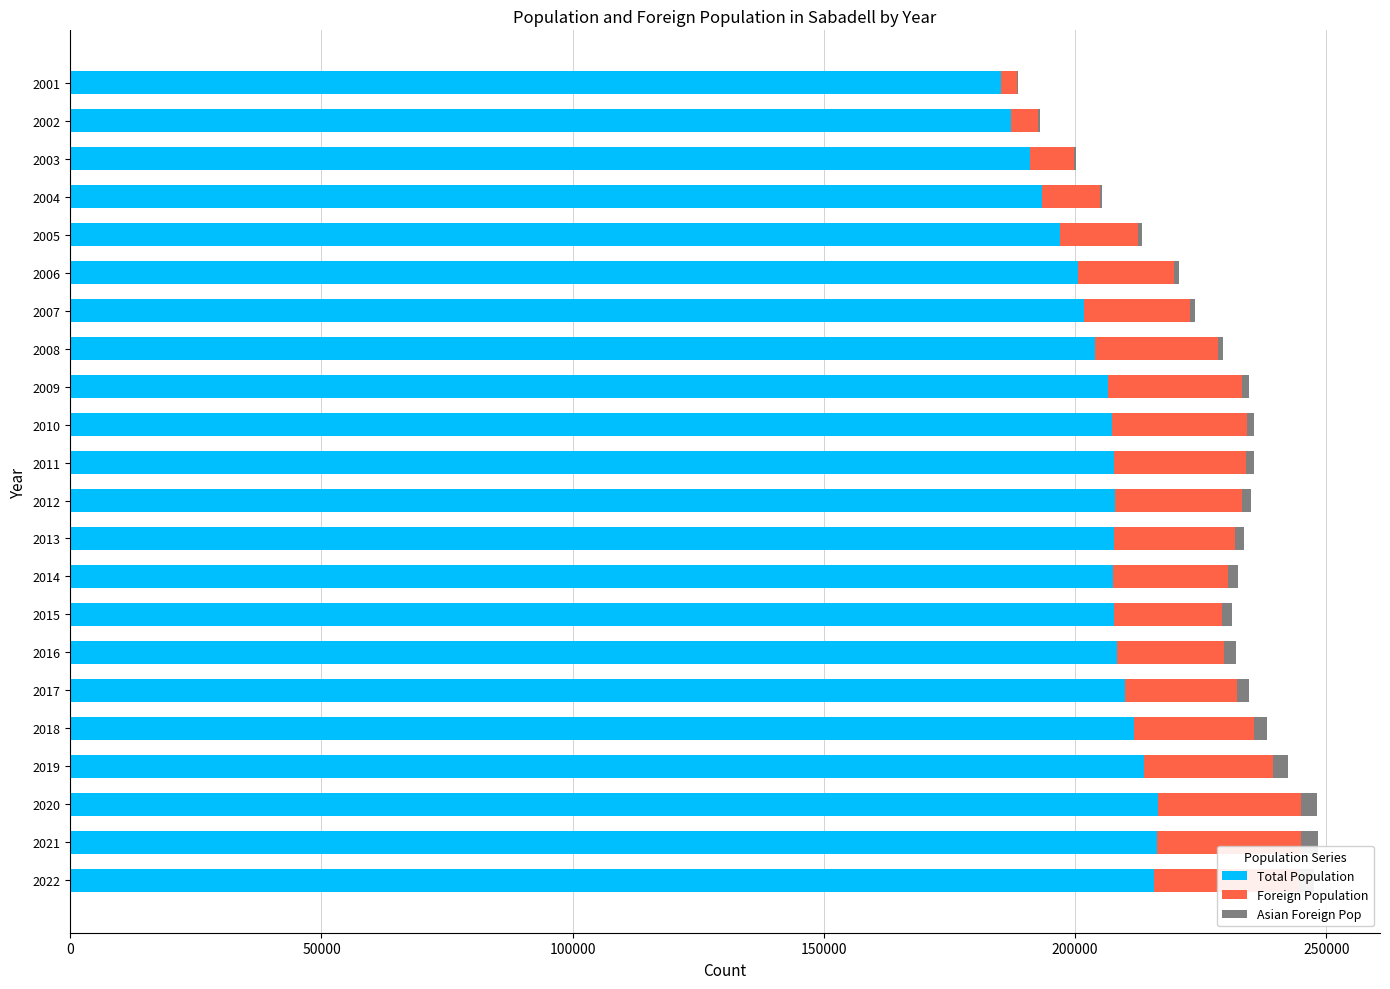

How many categories are shown in the chart?

22